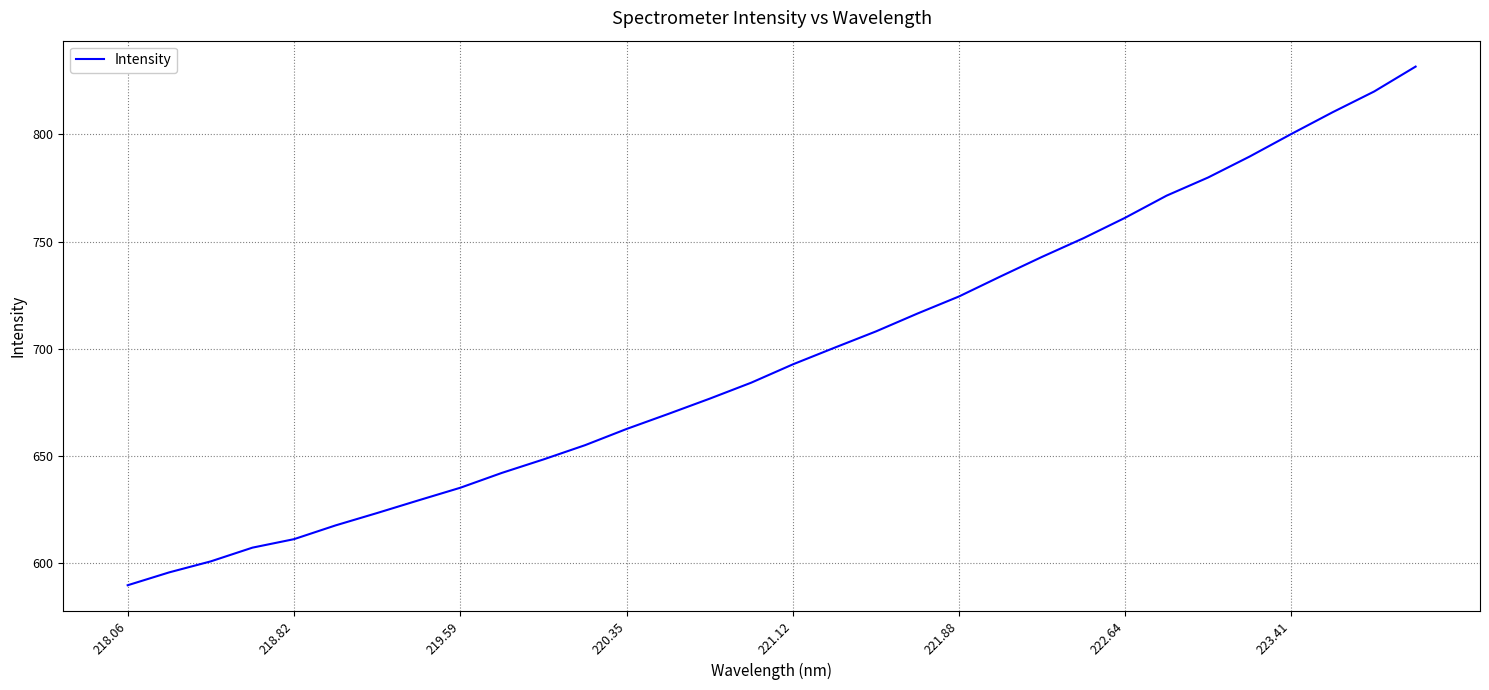

What is the difference between the maximum and minimum values?

241.8